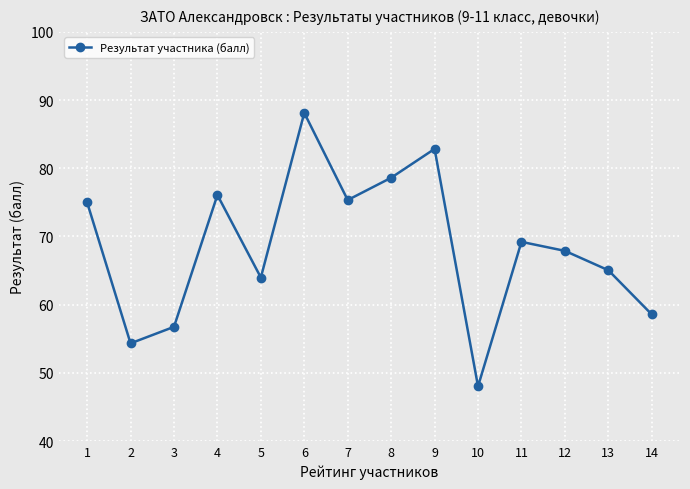

What is the value of the 3rd point from the left?

56.8